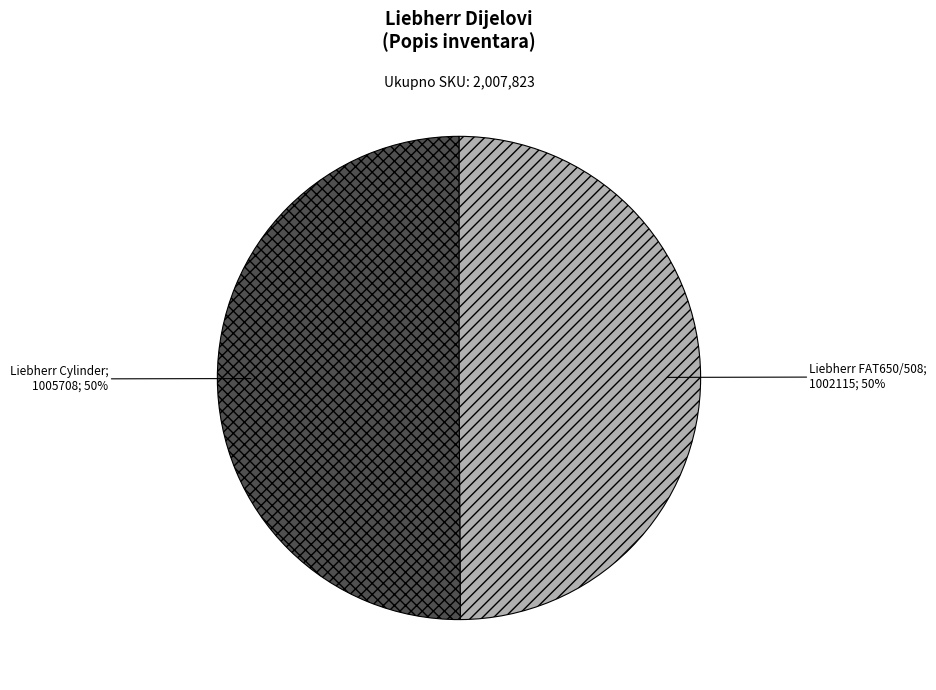

To the nearest percent, what is the average slice percentage?

50%